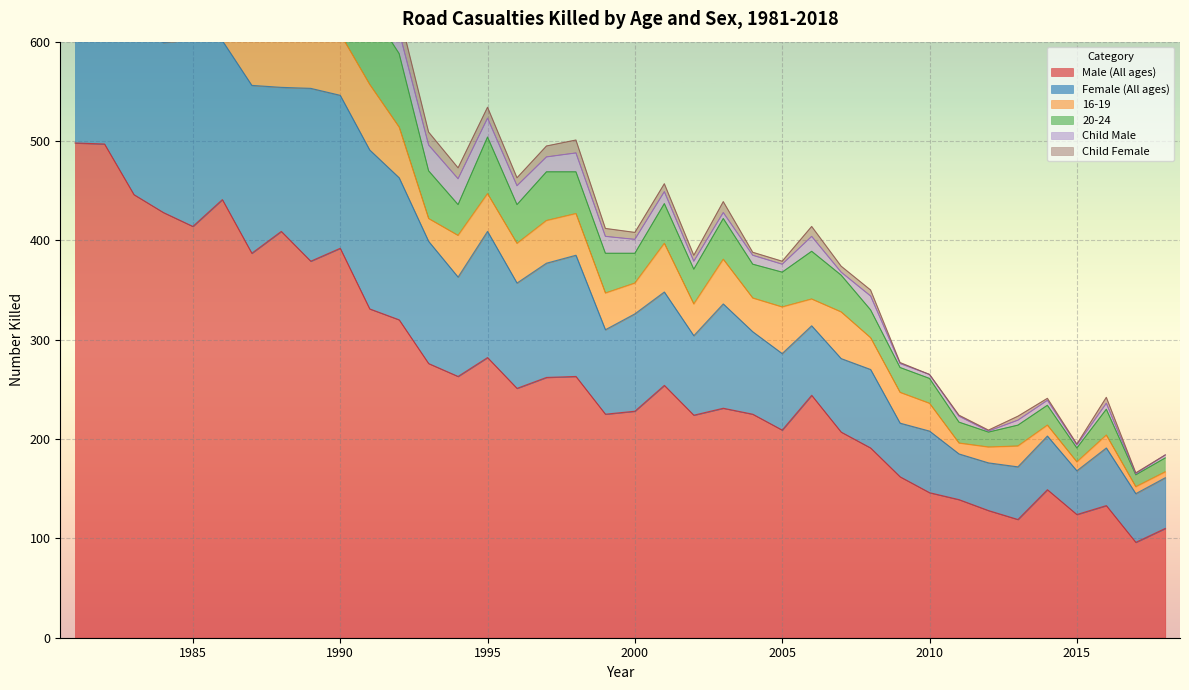

Reading right to left, list all the values displayed in this chart.

Male (All ages): 110	96	133	124	149	119	128	139	146	162	191	207	244	209	225	231	224	254	228	225	263	262	251	282	263	276	320	331	392	379	409	387	441	414	428	446	497	498
Female (All ages): 51	49	58	44	54	53	48	46	62	54	79	74	70	77	83	105	80	94	98	85	122	115	106	127	100	123	143	160	154	174	145	169	160	188	171	178	204	179
16-19: 6	7	13	9	11	21	16	11	28	31	32	47	27	47	34	45	32	49	31	37	42	43	40	38	42	23	51	66	62	51	82	55	82	71	80	82	110	102
20-24: 14	12	26	14	20	21	15	21	25	25	28	37	48	35	34	41	35	40	30	40	42	49	39	57	31	48	74	77	82	82	81	81	77	79	81	67	89	123
Child Male: 3	1	6	3	5	5	1	6	4	4	14	3	15	8	9	6	8	12	14	17	19	15	19	19	26	26	22	24	35	24	37	36	49	41	49	51	39	41
Child Female: 0	1	6	1	2	4	1	1	0	1	6	6	10	3	3	11	6	8	7	8	13	11	8	11	11	13	19	19	13	20	14	21	16	26	31	22	27	20